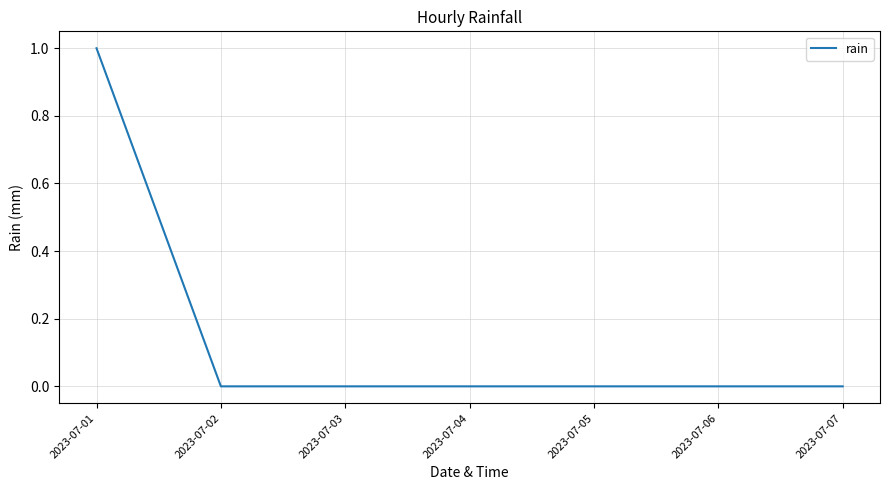

What is the difference between the maximum and minimum values?

1